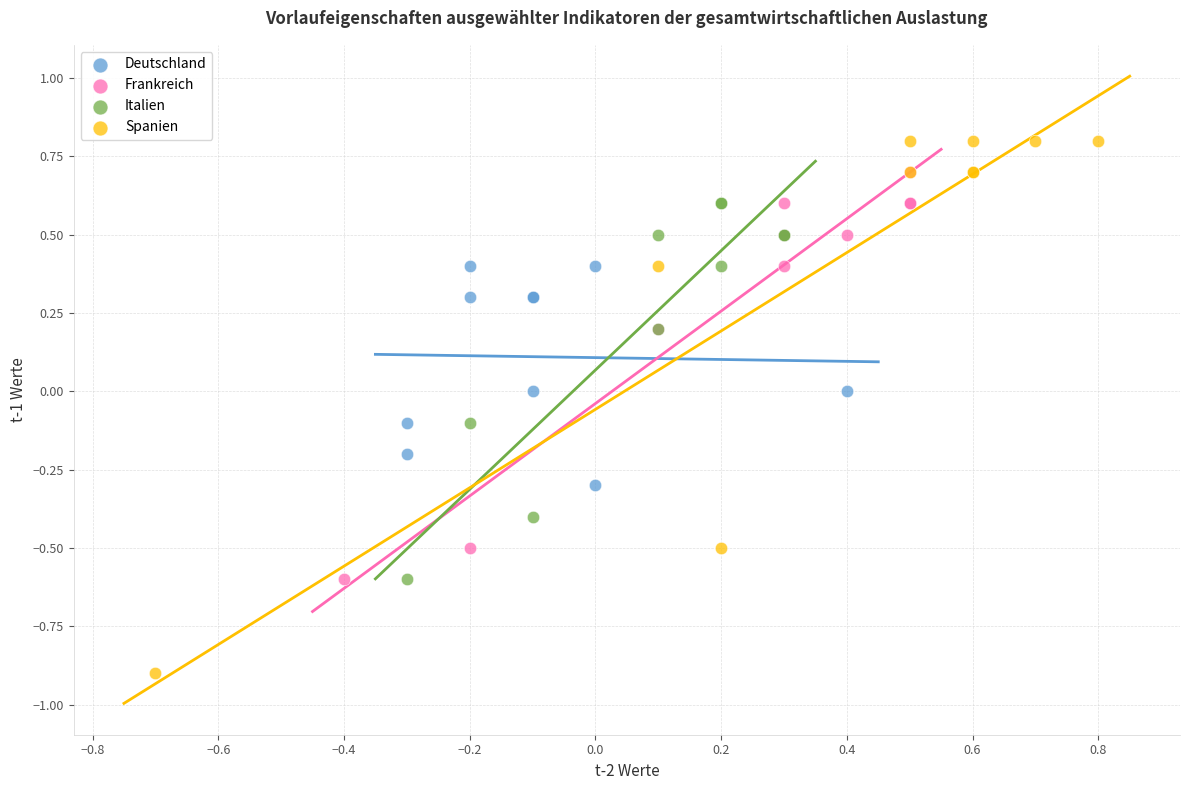

Which series has the widest spread of Y values?

Spanien